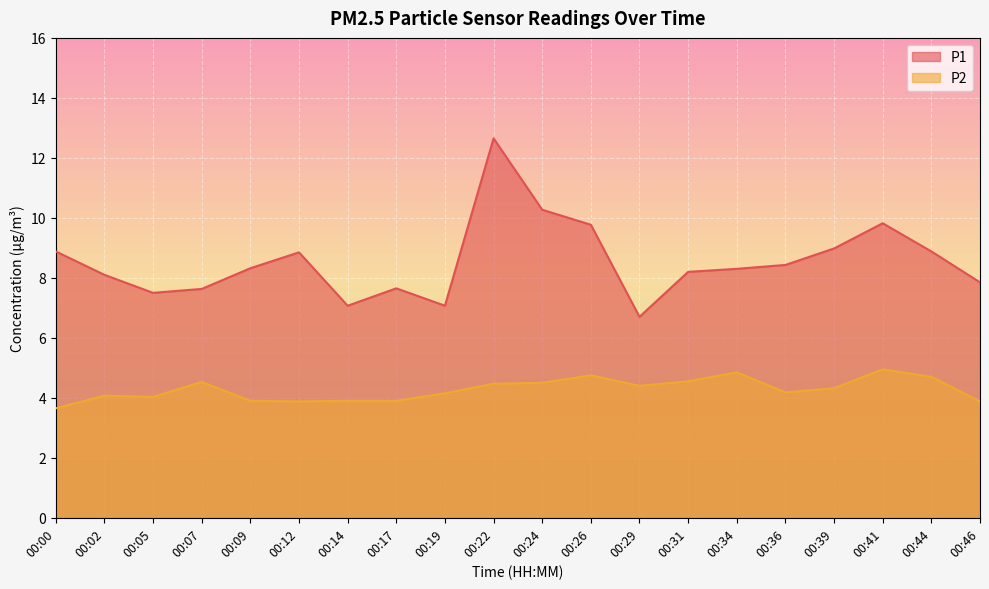

Is it true that P2 equals 4.5 at 00:07?

True